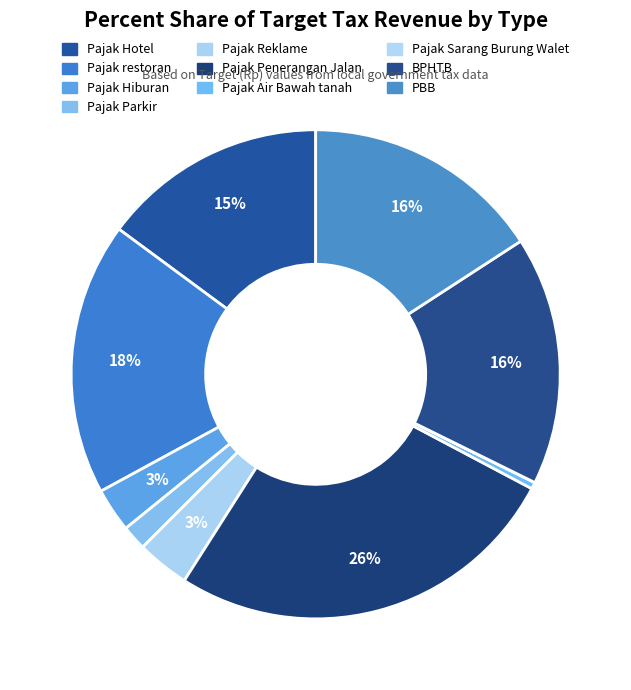

To the nearest percent, what percentage of the pie is Pajak Hiburan?

3%